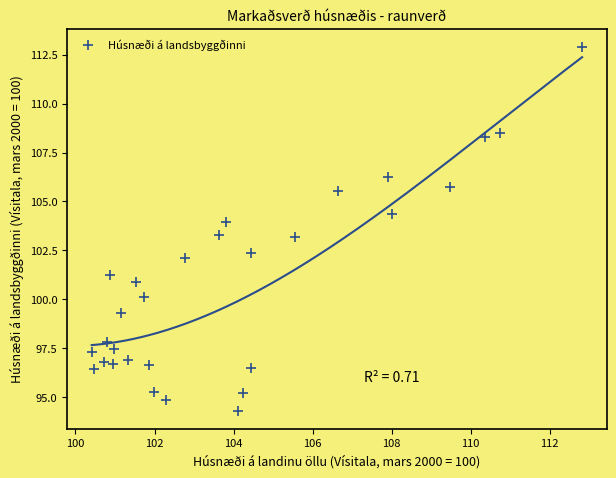

What is the range of Y values (max minus min)?

18.6